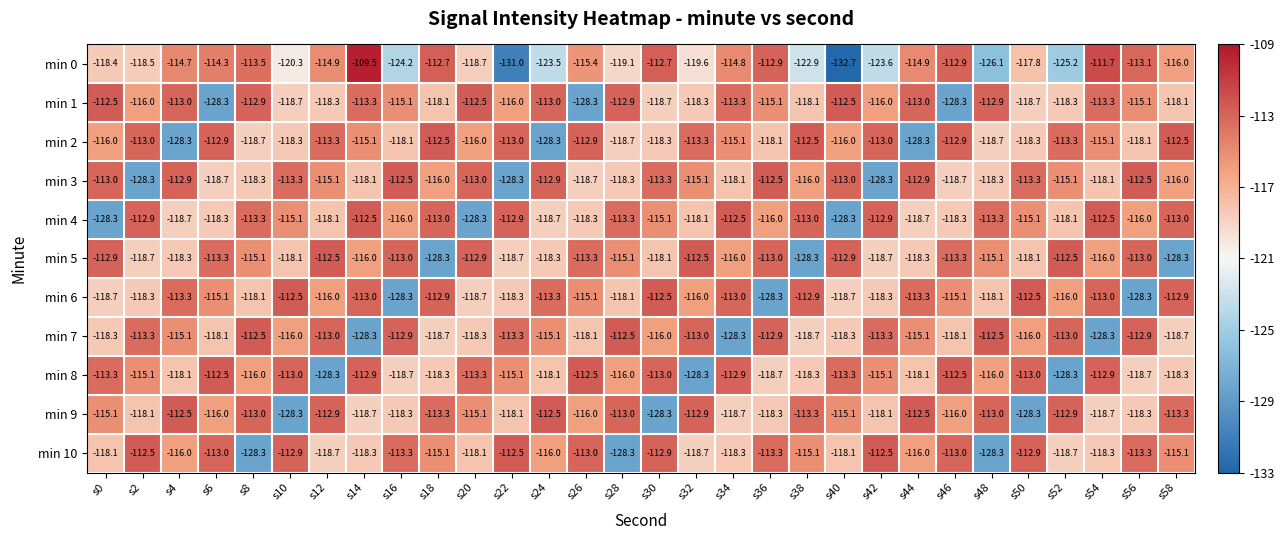

What is the difference between the min 7 values at s46 and s36?

5.2